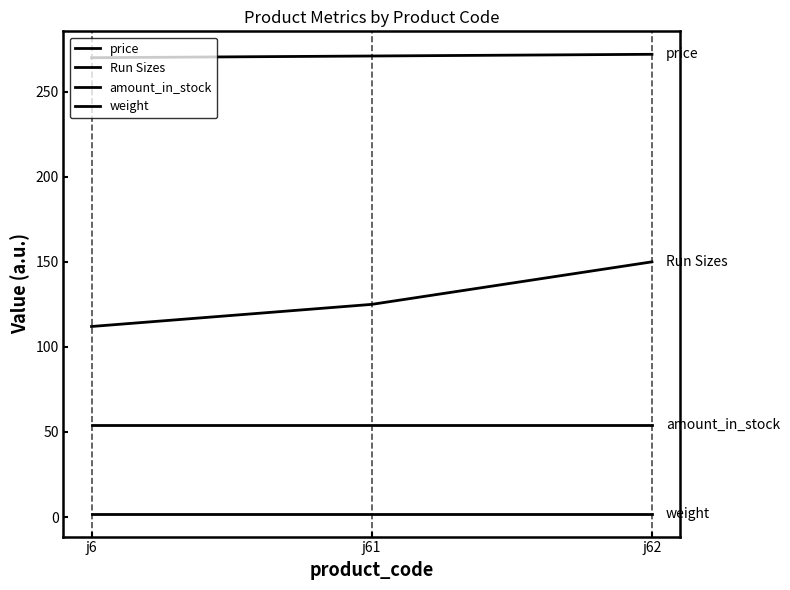

At how many categories does at least one series exceed 232?

3